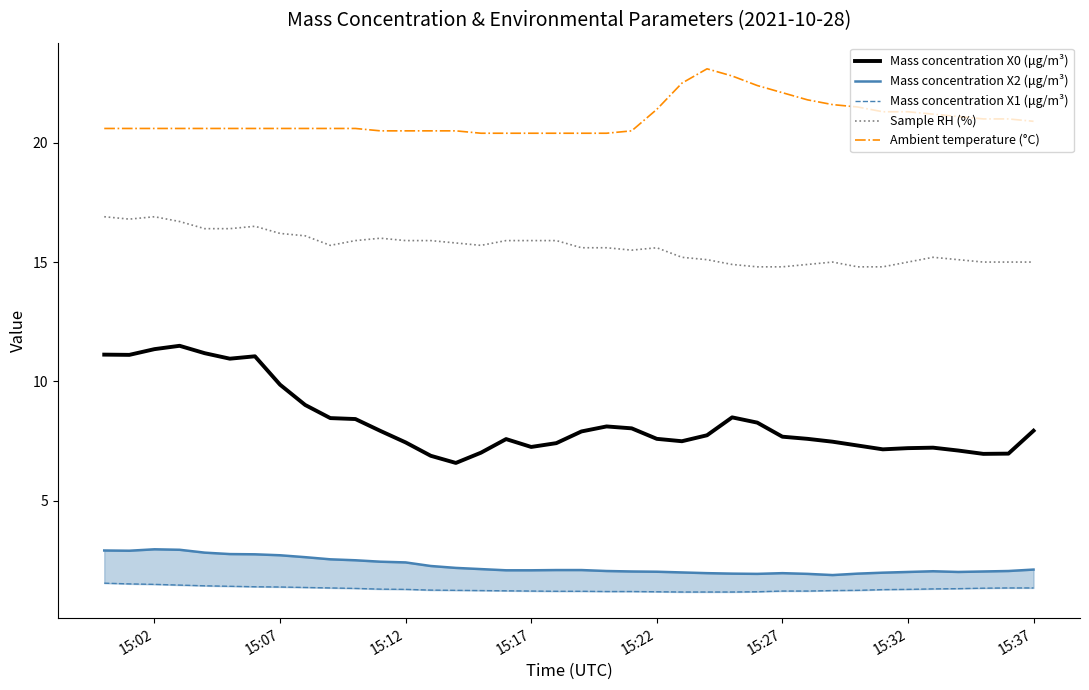

Count the number of categories in the chart.

38